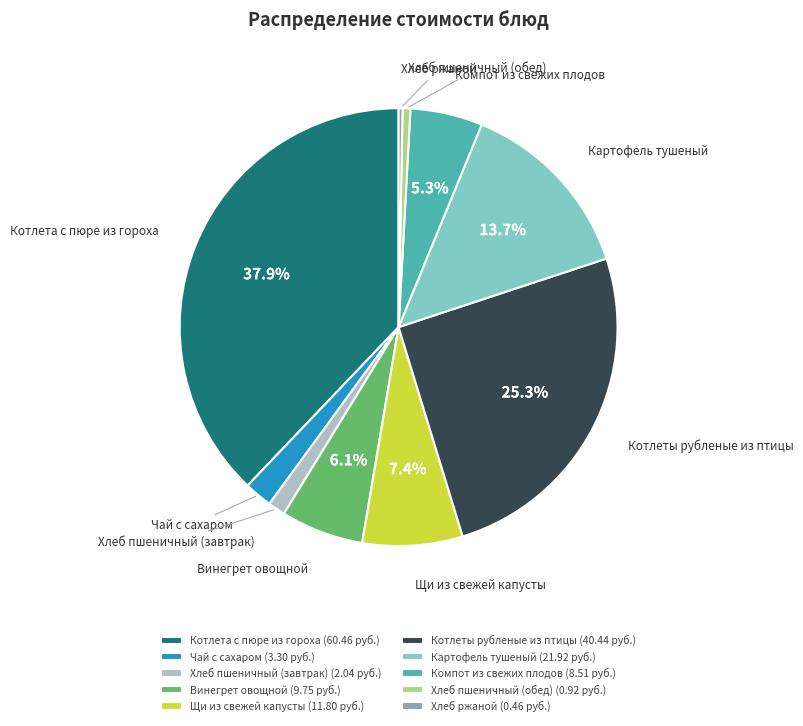

Does any single category account for the majority?

No